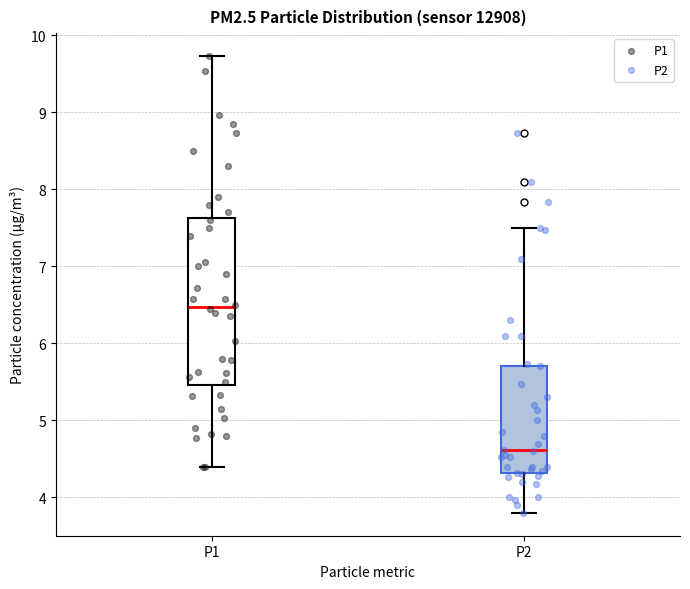

Reading left to right, transcribe this box plot: for each box, give where its median line is, the range the box spans, and where its two whiskers end, as read against the y-axis. The values are not printed on the chart, so give them approximately, as read against the axis.

P1: median 6.5, box 5.5 to 7.6, whiskers 4.4 to 9.7
P2: median 4.6, box 4.3 to 5.7, whiskers 3.8 to 7.5